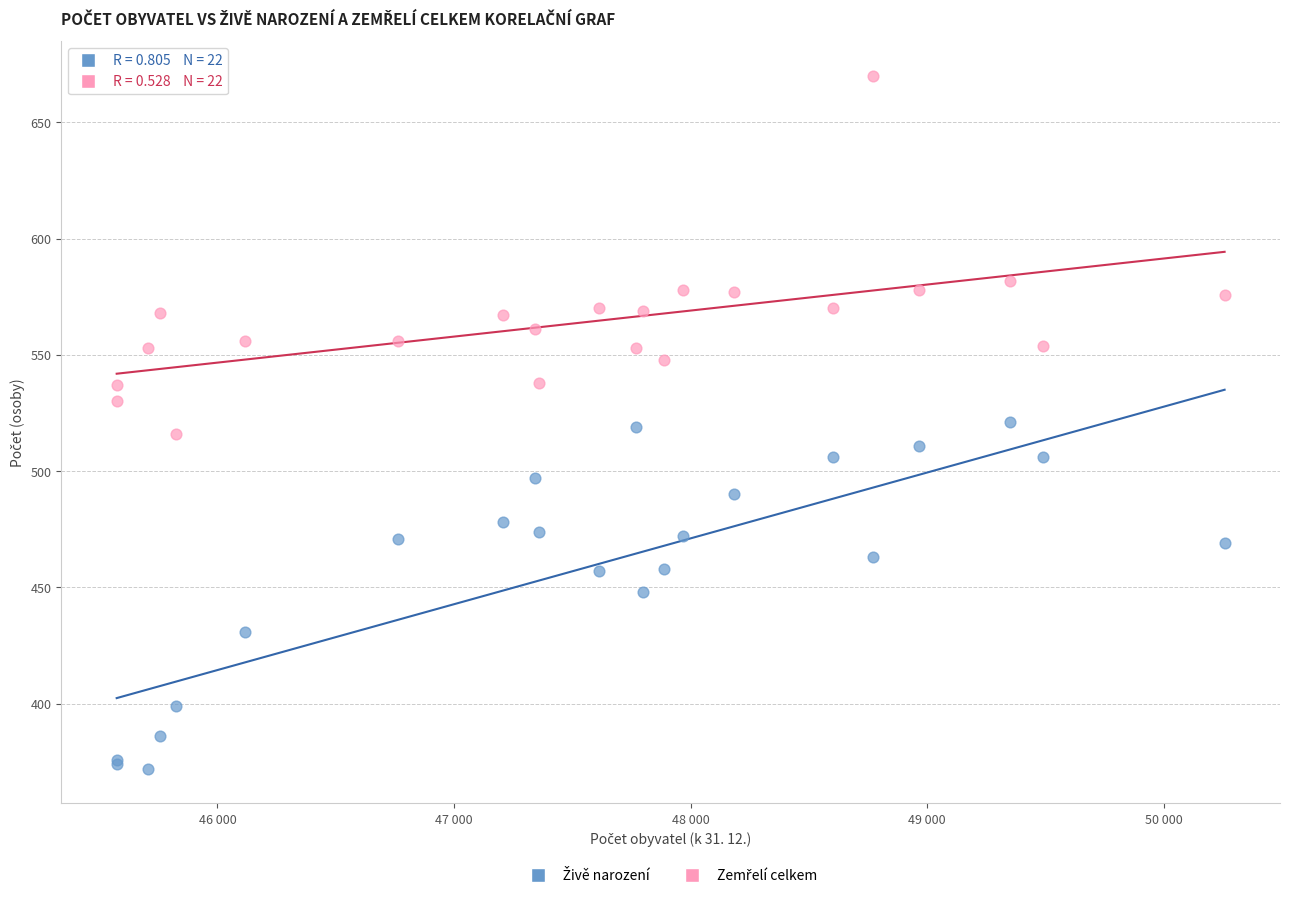

What is the X range (max minus min) for the scatter plot?

4684